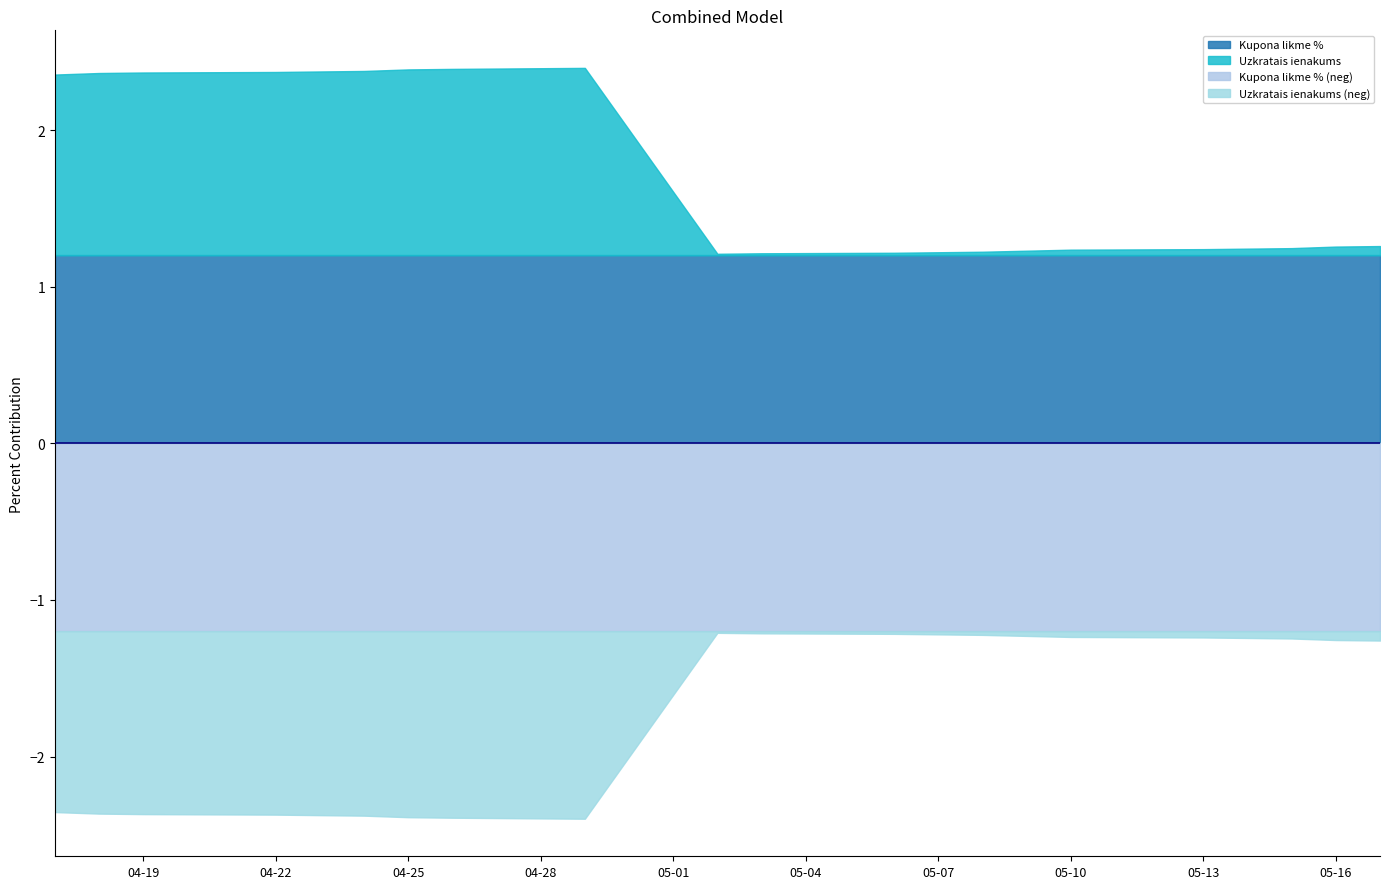

What is the sum of the Kupona likme % values at 2024-04-29 and 2024-04-25?

2.4